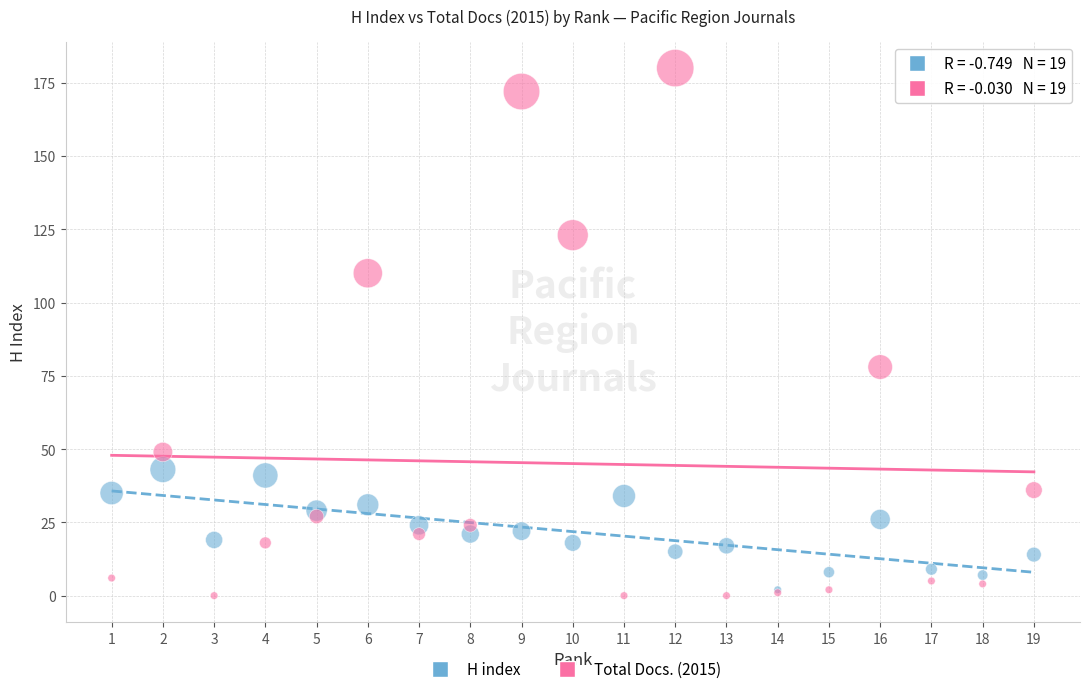

In the Total Docs. (2015) series, what Y value is closest to 90?

78